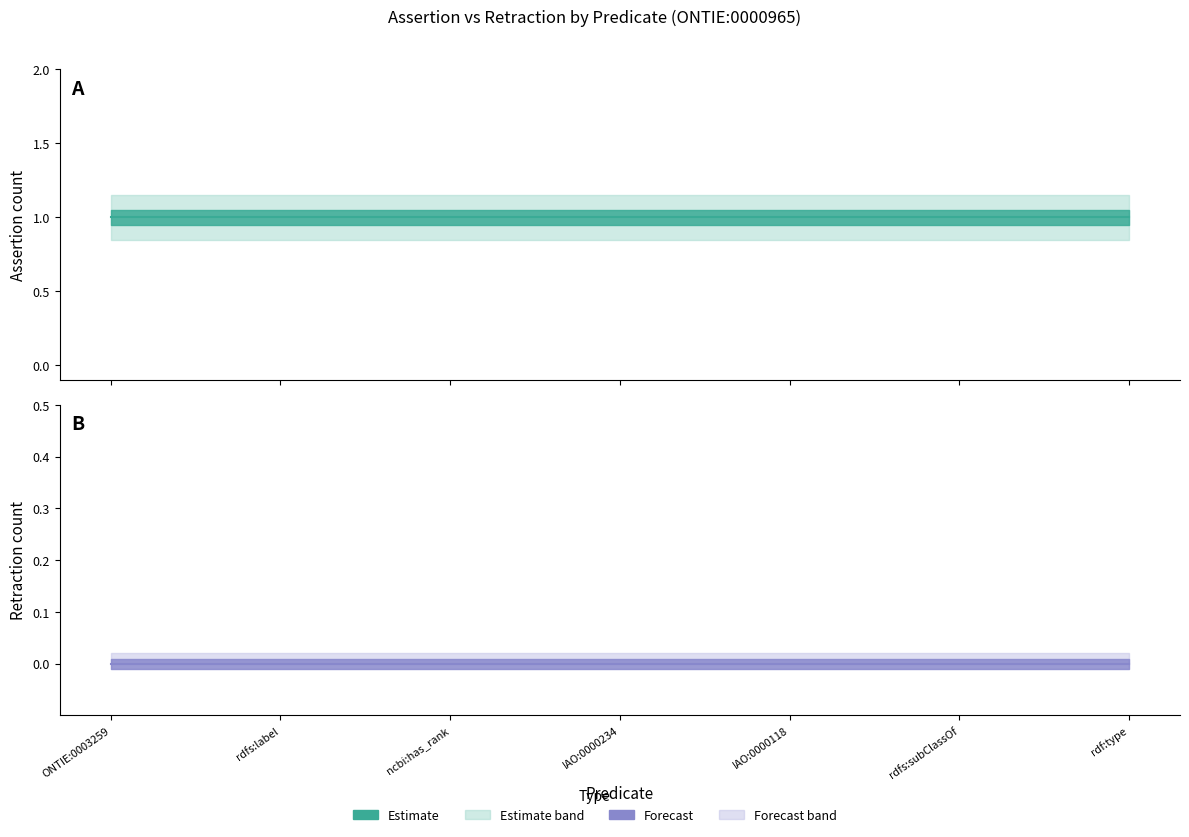

What is the spread (max minus min) of values at rdf:type?

1